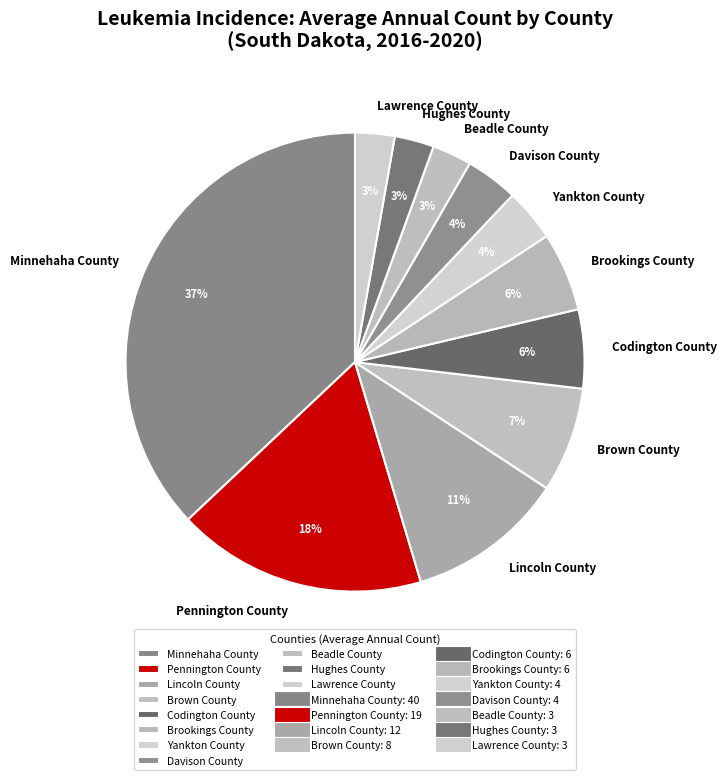

Is there a majority slice in this chart?

No